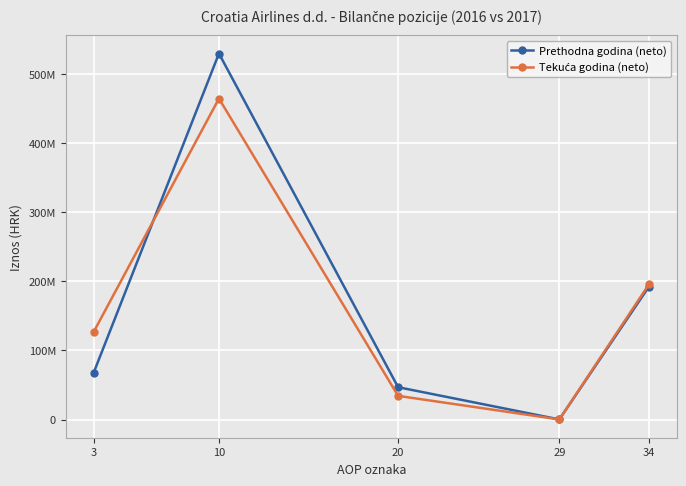

Is this an area chart (filled region under the line)?

No